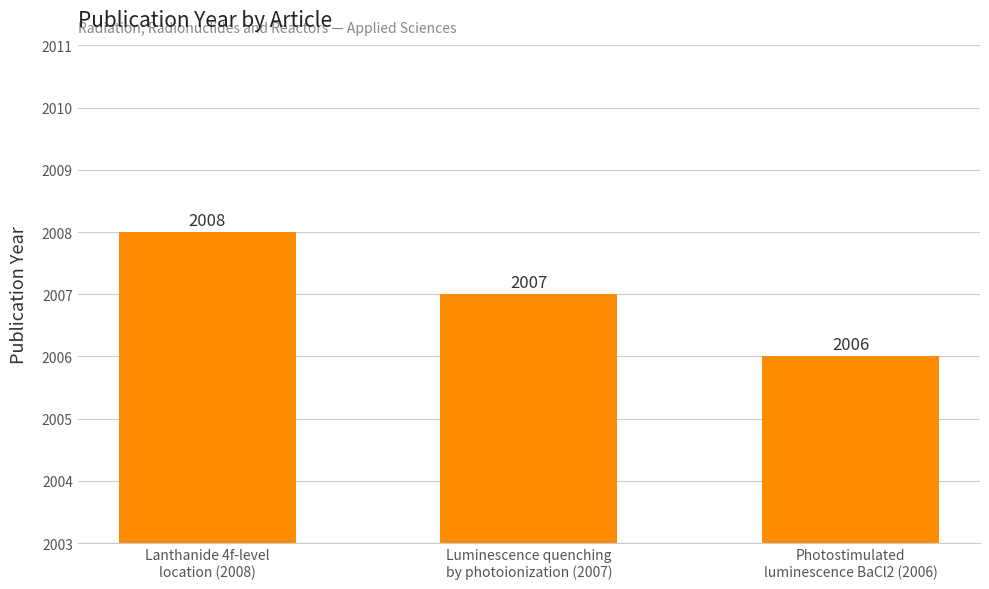

List the labels in order of value, smallest first.

Photostimulated
luminescence BaCl2 (2006), Luminescence quenching
by photoionization (2007), Lanthanide 4f-level
location (2008)